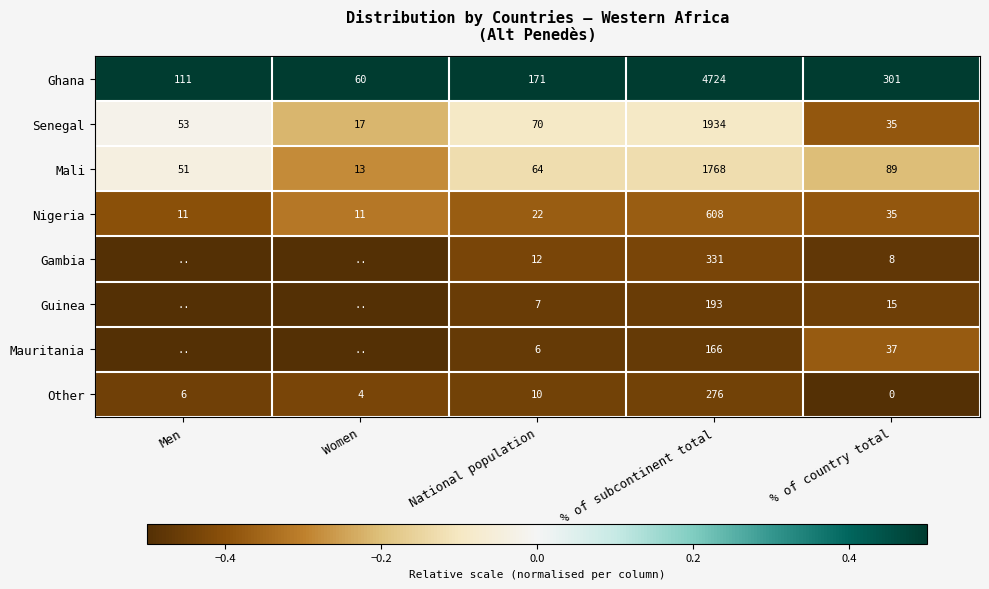

The value of Mauritania at % of subcontinent total is 166.0. True or false?

True